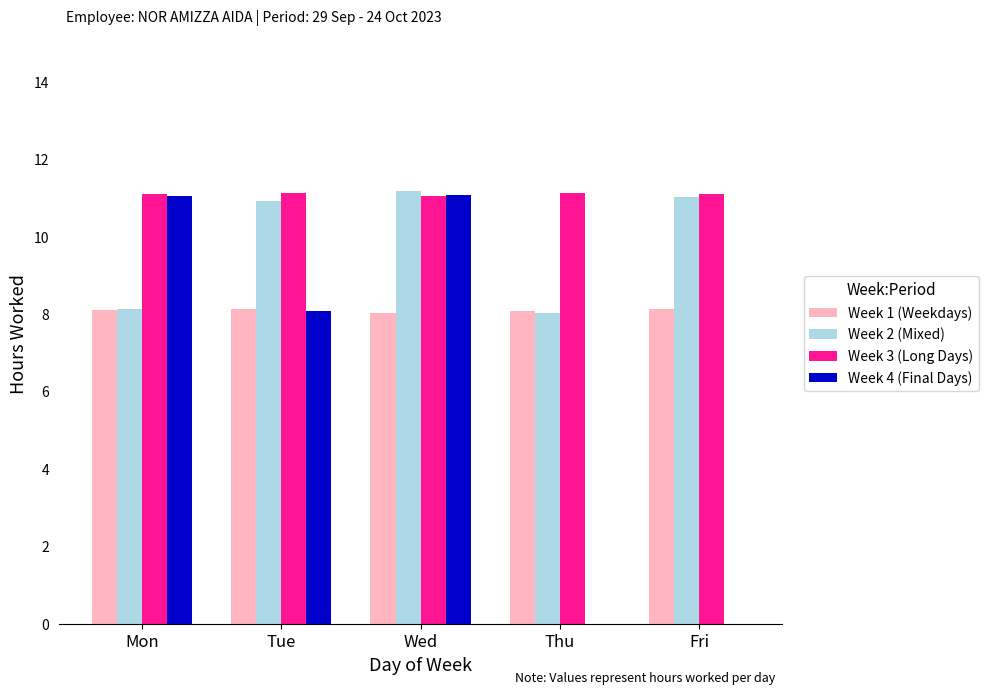

Count the number of data series in this chart.

4